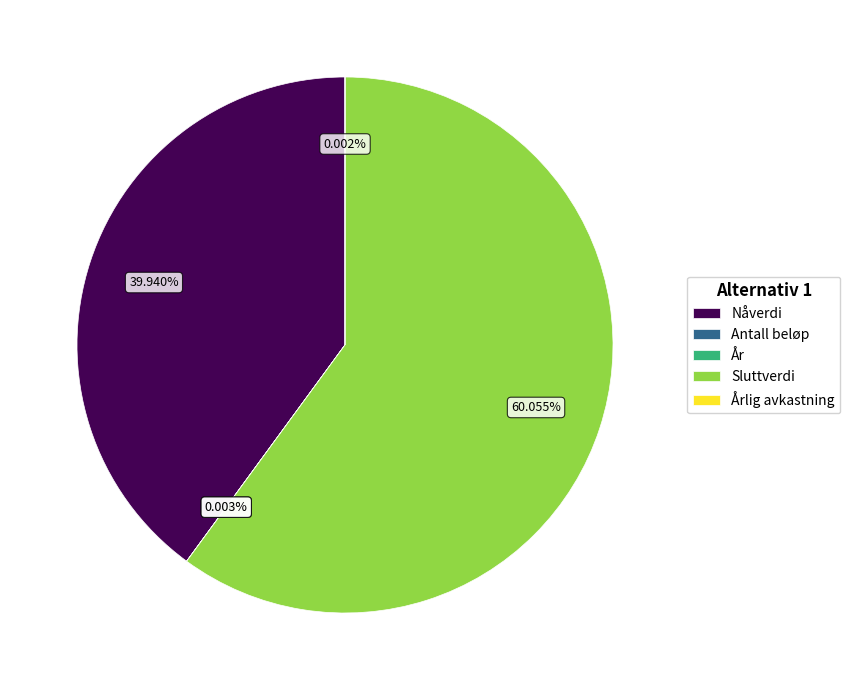

Is there a majority slice in this chart?

Yes